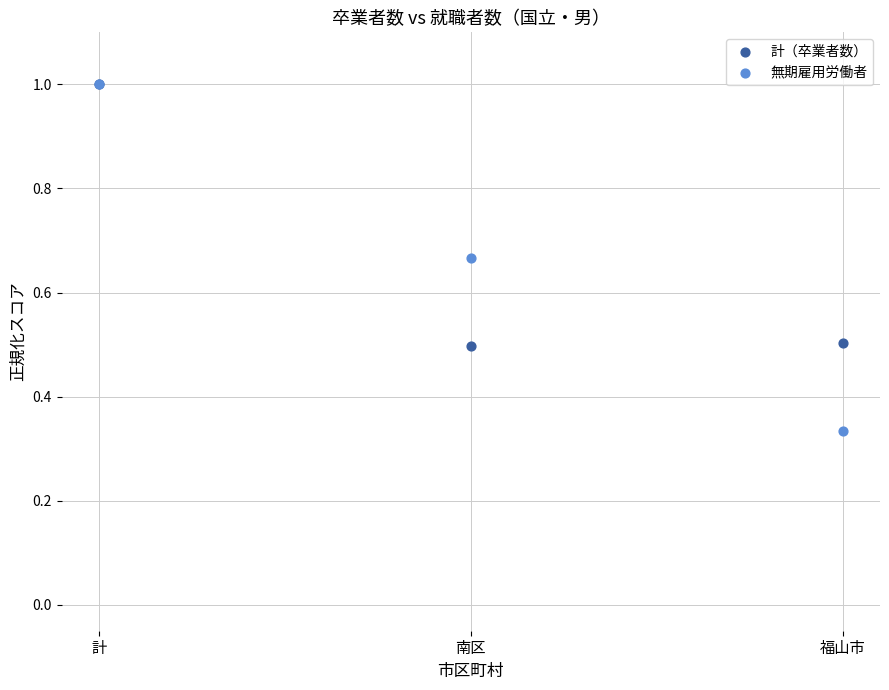

Which series contains the lowest Y value?

無期雇用労働者